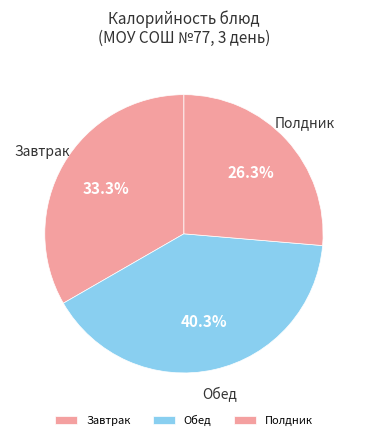

How many slices are in this pie chart?

3